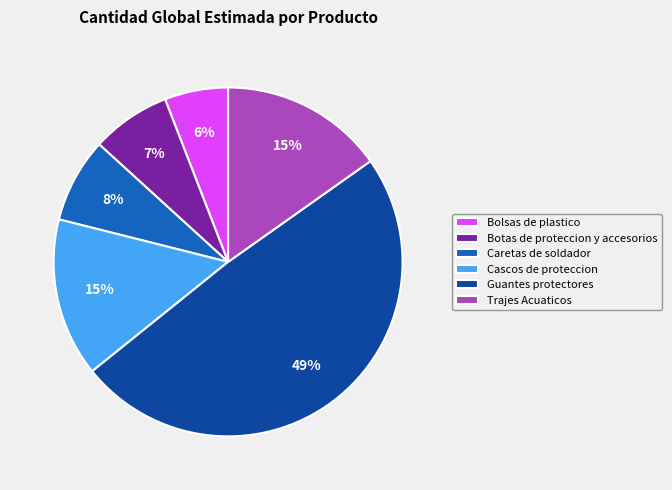

Is it true that Bolsas de plastico is 19% of the pie?

False